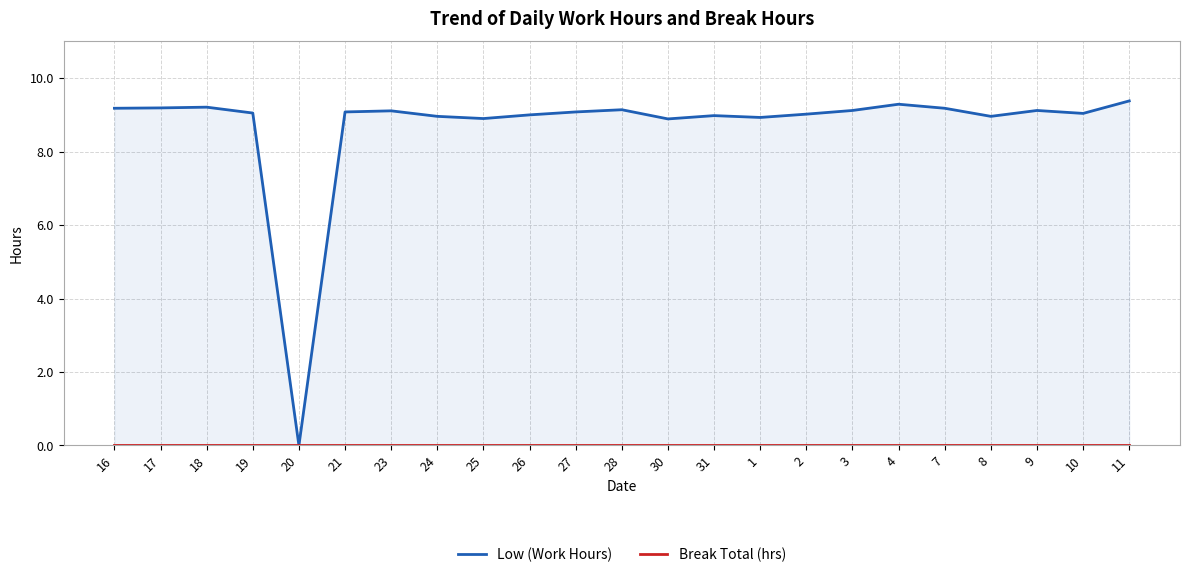

Which series has the largest range (max minus min)?

Low (Work Hours)